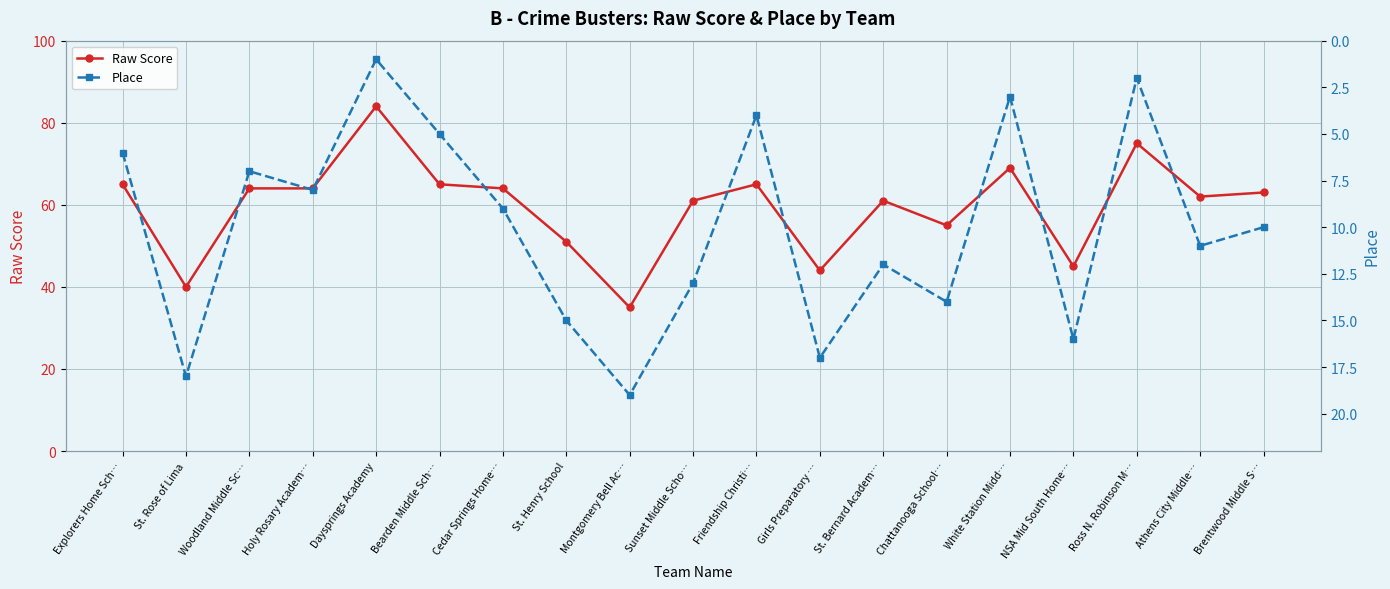

Where is the first local maximum for Place?

St. Rose of Lima